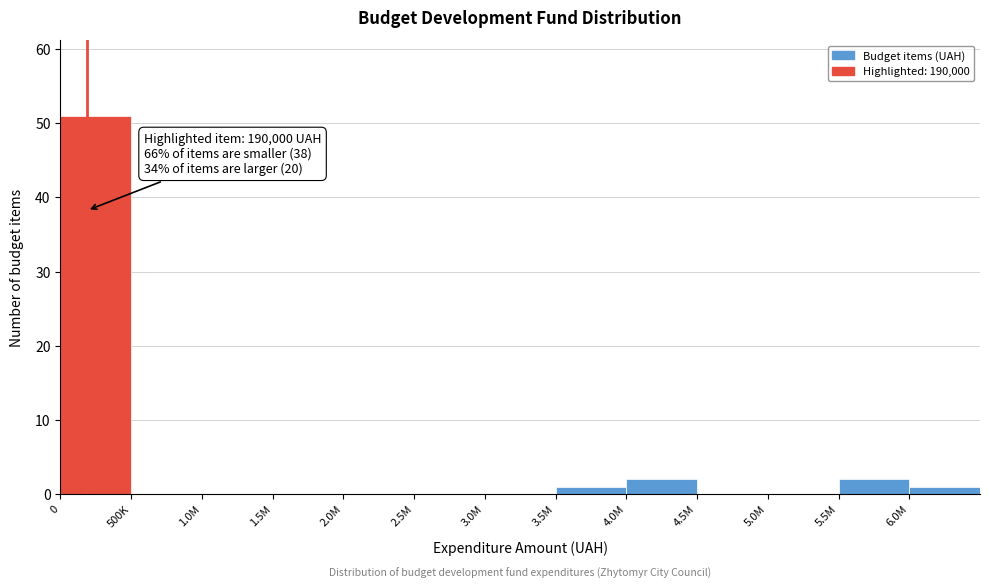

Reading left to right, transcribe all the data shown in this chart.

0=51	500K=0	1.0M=0	1.5M=0	2.0M=0	2.5M=0	3.0M=0	3.5M=1	4.0M=2	4.5M=0	5.0M=0	5.5M=2	6.0M=1